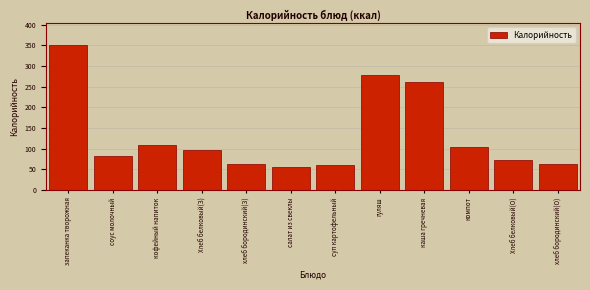

The chart shows a value of 103.1 at компот. True or false?

True